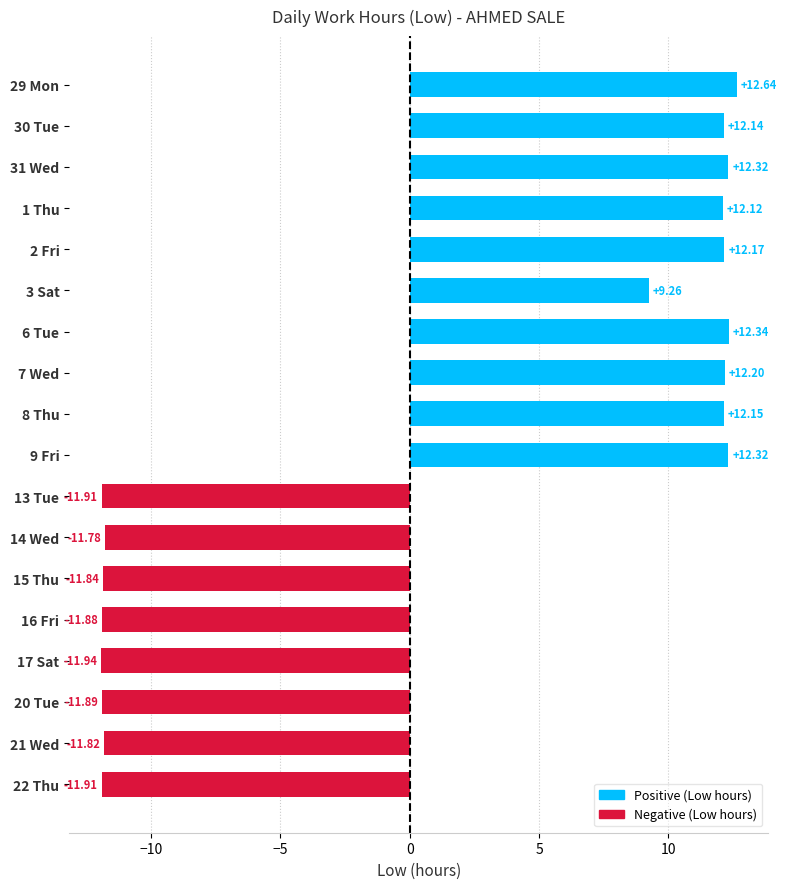

What is the difference between the maximum and minimum values?

24.6